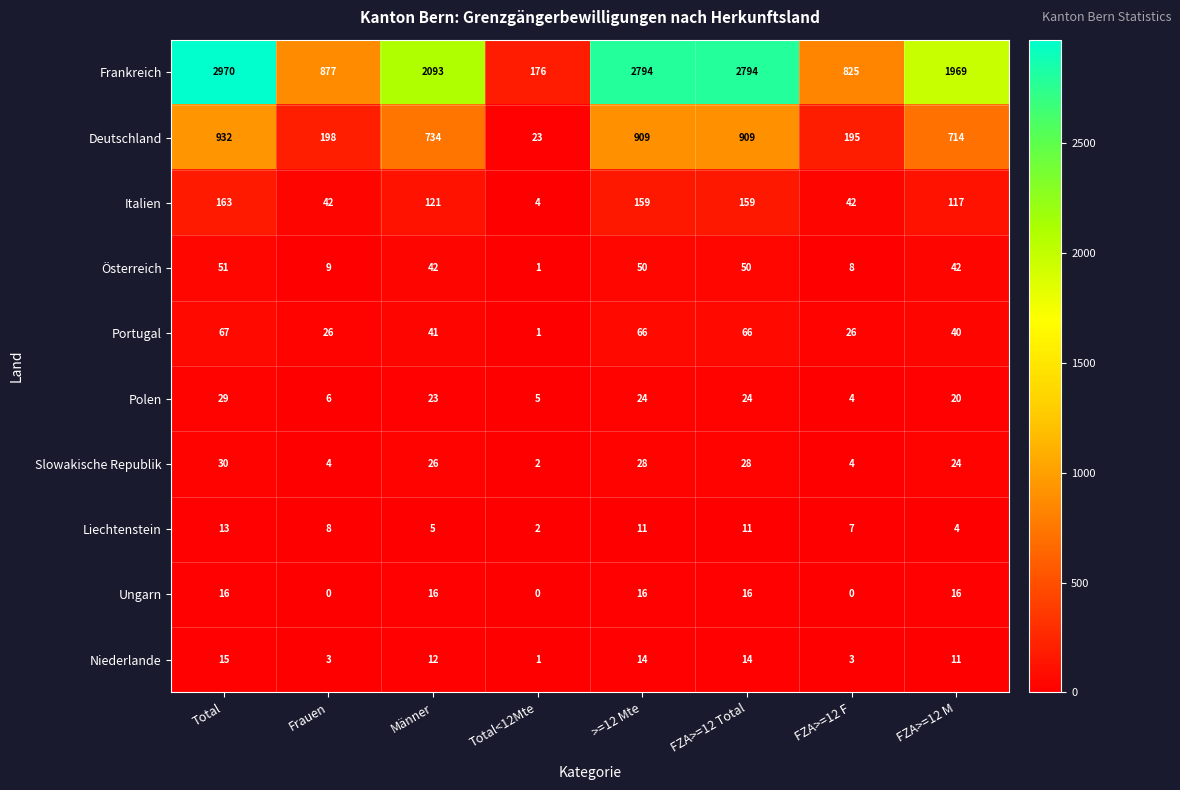

What is the difference between the maximum and minimum values in the Polen series?

25